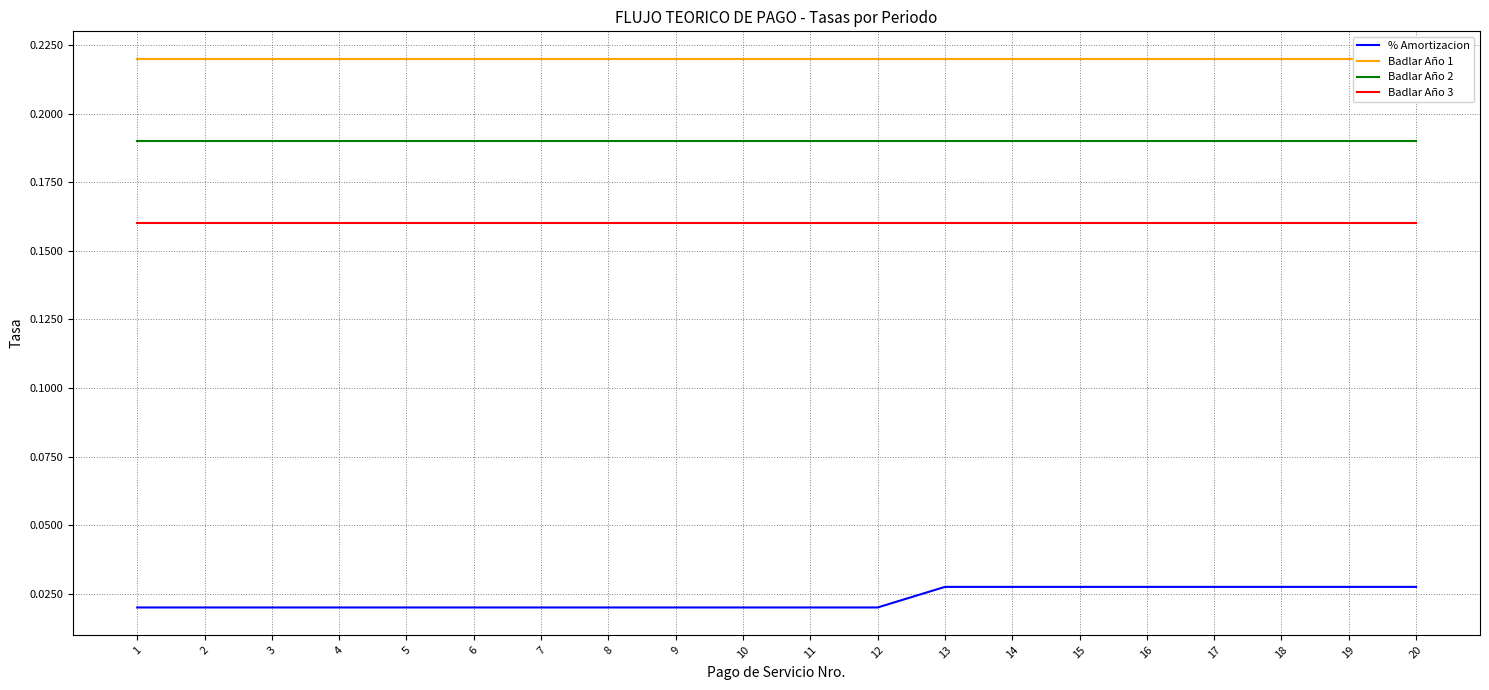

At which label does Badlar Año 3 reach its peak?

1